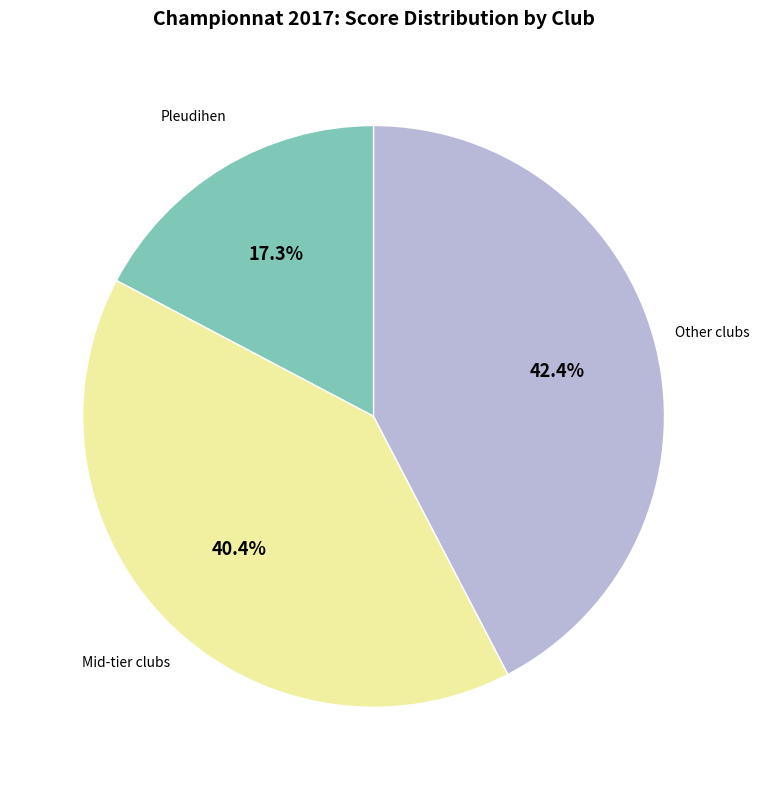

Does any single category account for the majority?

No